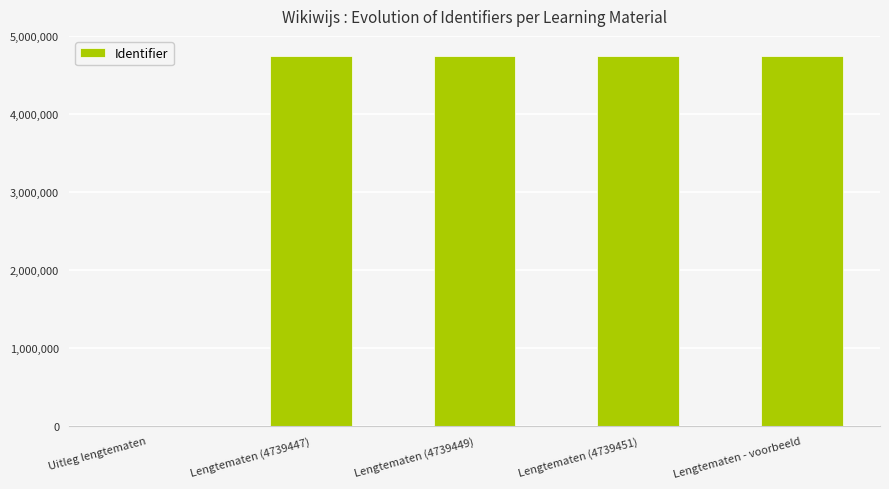

At which label is the value closest to 2369726?

Lengtematen (4739447)